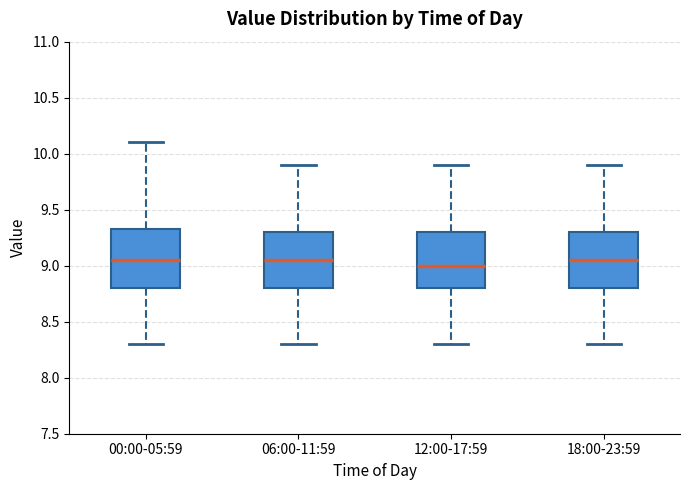

Reading left to right, read every box against the y-axis: the position of its median line, the range the box covers, and the ends of its whiskers. The values are not printed on the chart, so give them approximately, as read against the axis.

00:00-05:59: median 9.05, box 8.80 to 9.35, whiskers 8.30 to 10.10
06:00-11:59: median 9.05, box 8.80 to 9.30, whiskers 8.30 to 9.90
12:00-17:59: median 9.00, box 8.80 to 9.30, whiskers 8.30 to 9.90
18:00-23:59: median 9.05, box 8.80 to 9.30, whiskers 8.30 to 9.90